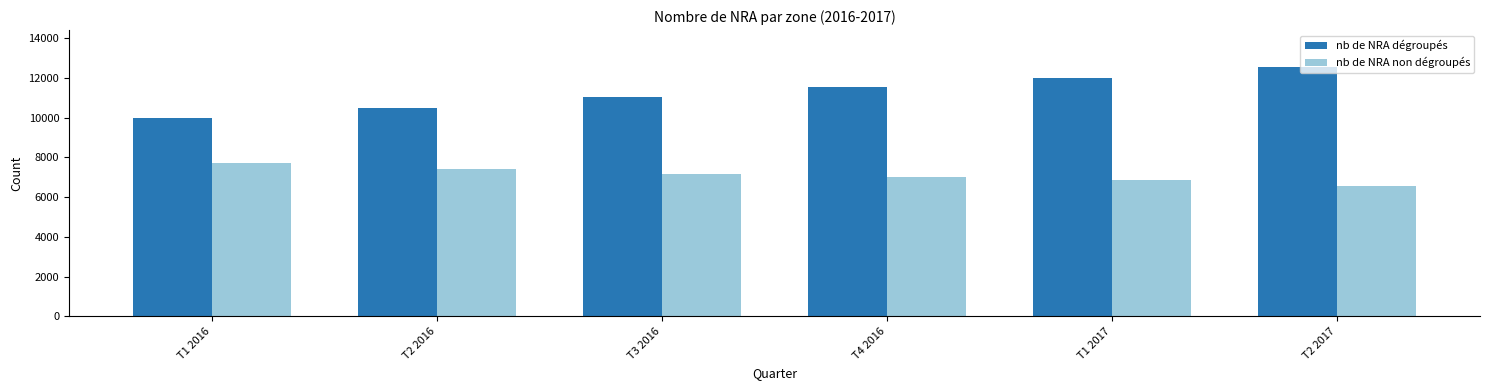

What is the sum of the nb de NRA dégroupés values at T2 2016 and T3 2016?

21556